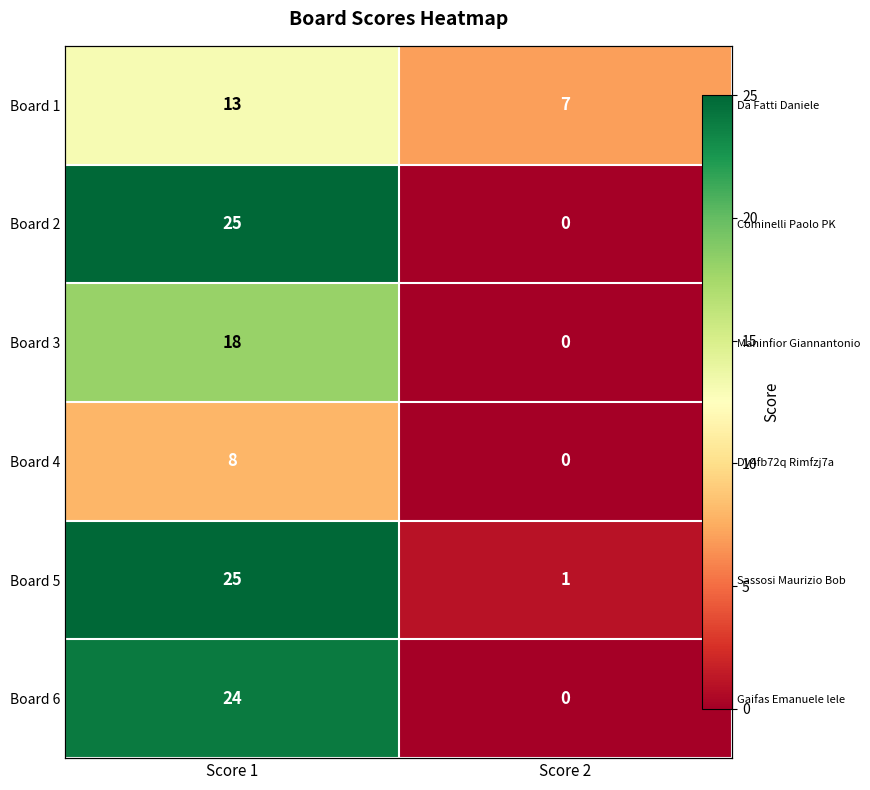

True or false: Board 6 has a value of 24 at Score 1.

True